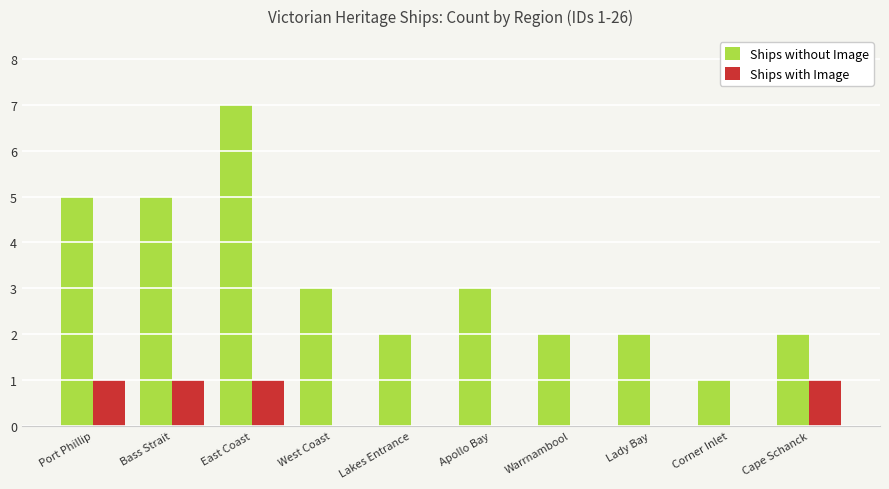

The Ships without Image series shows 1 at Lady Bay. True or false?

False